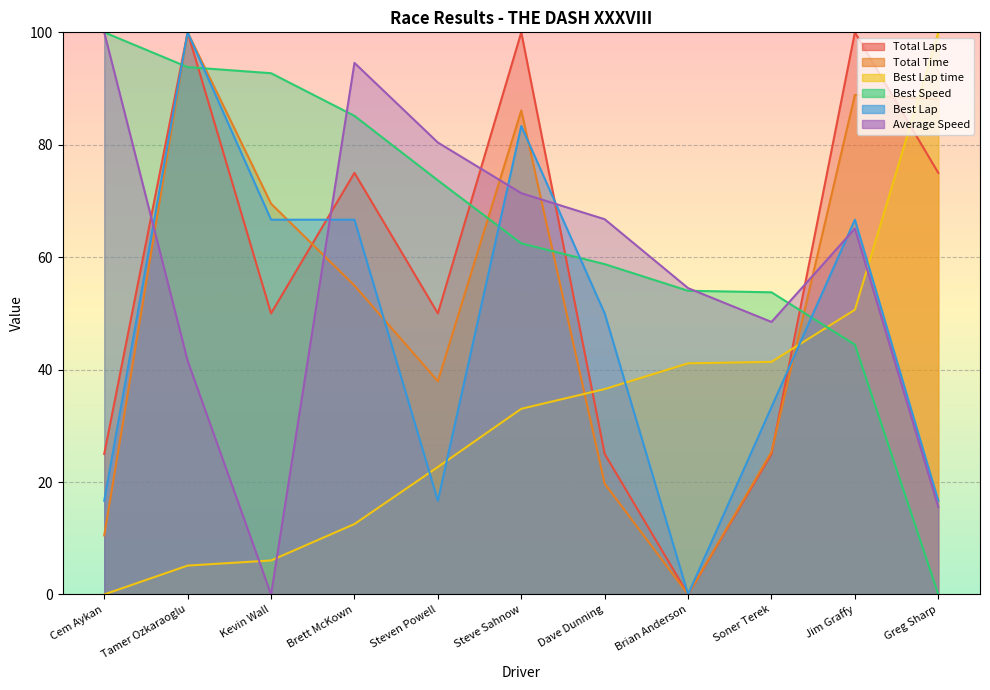

What is the sum of all Total Time values?

581.0